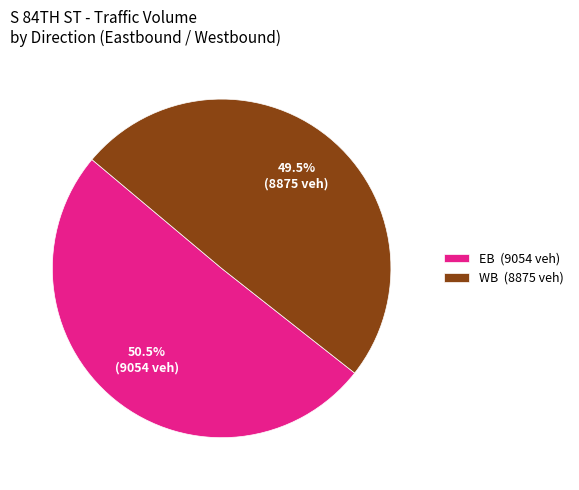

What is the ratio of the value at WB (8875 veh) to the value at EB (9054 veh)?

1.0